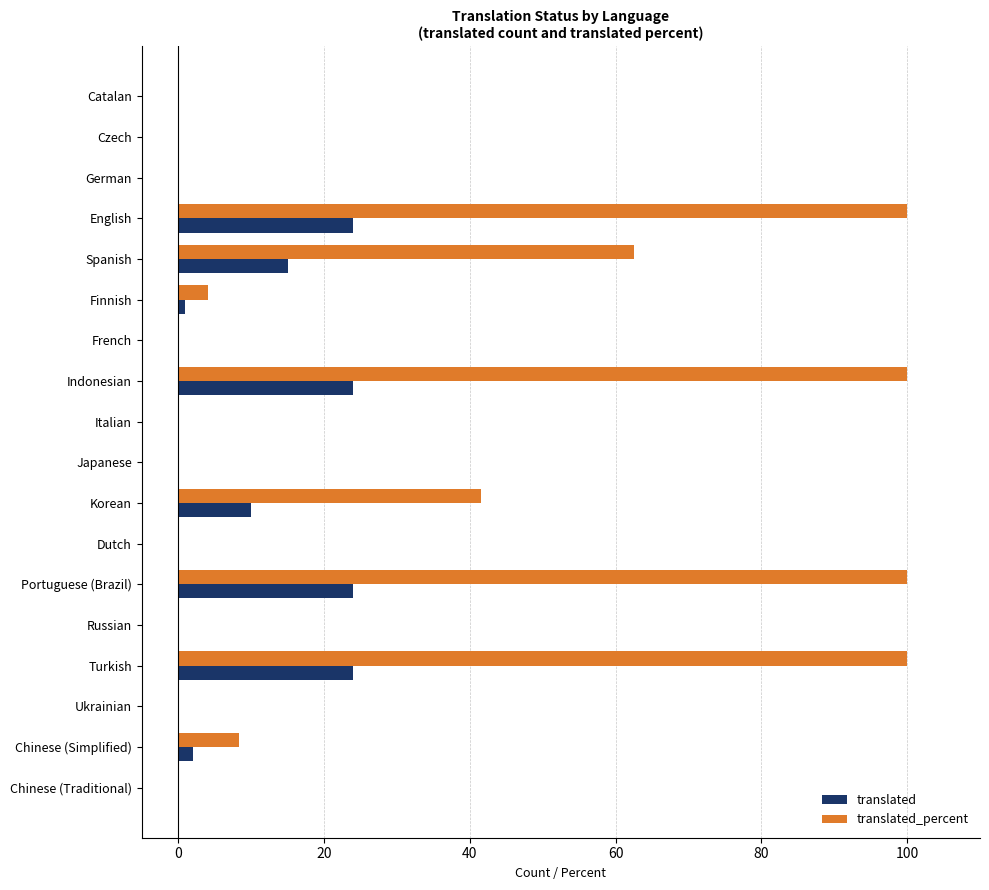

True or false: translated has a value of 24.0 at Turkish.

True